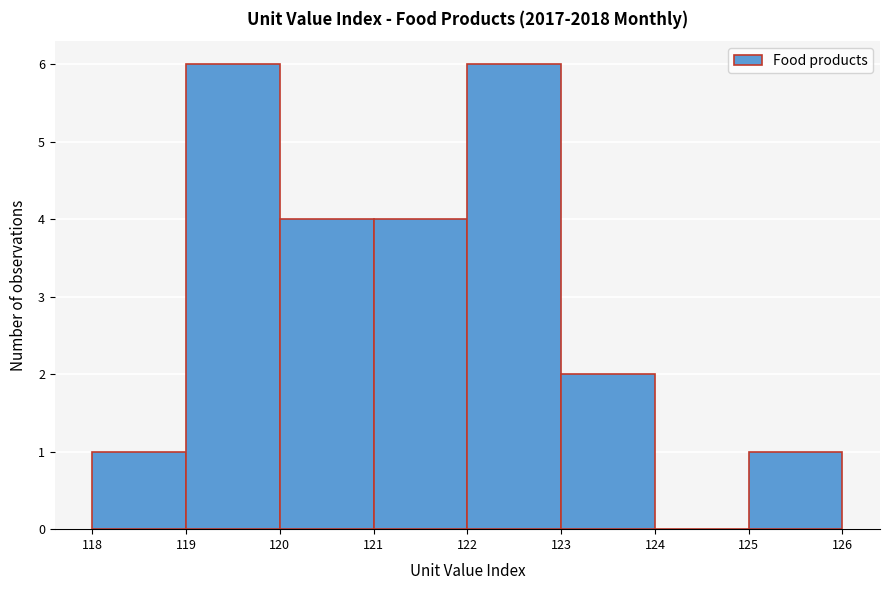

Reading left to right, transcribe this chart: for each bar, give the range it covers on the x-axis and its height. The values are not printed on the chart, so give them approximately, as read against the axis.

118 to 119: 1
119 to 120: 6
120 to 121: 4
121 to 122: 4
122 to 123: 6
123 to 124: 2
124 to 125: 0
125 to 126: 1